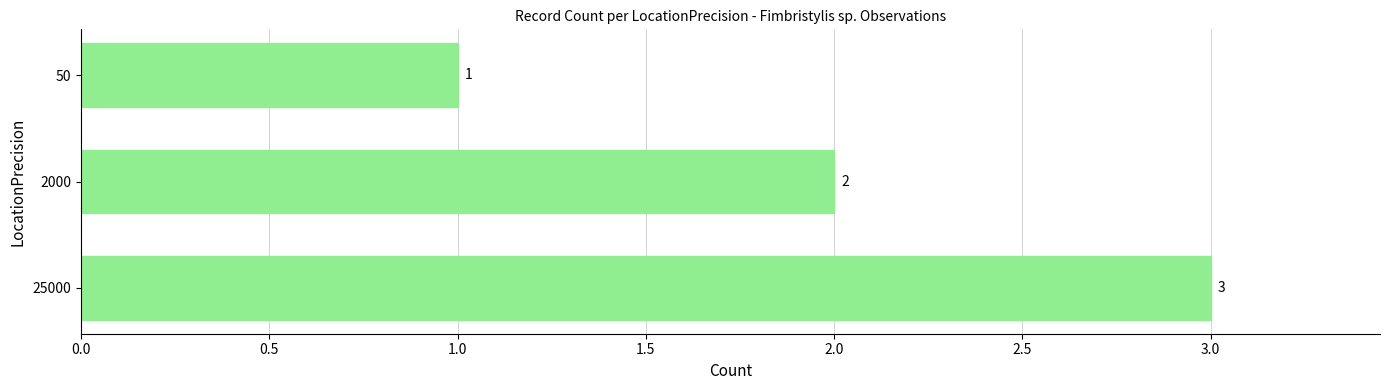

What is the minimum value shown in the chart?

1